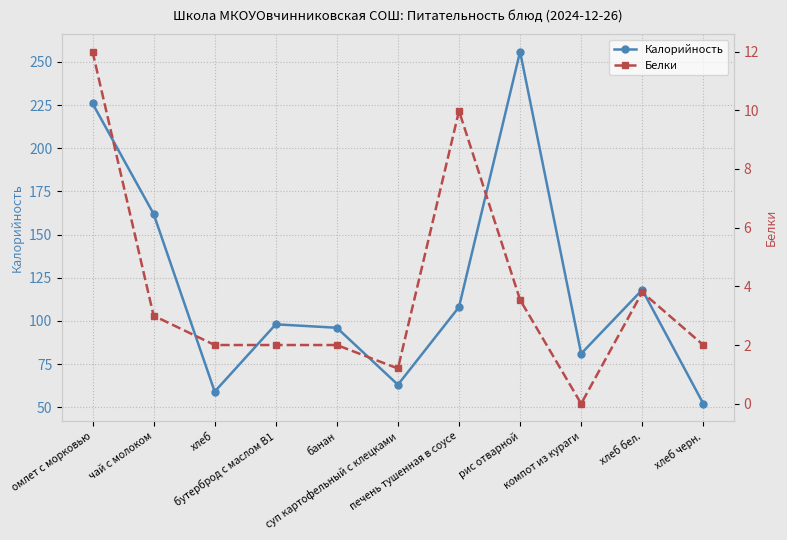

True or false: Калорийность and Белки cross at least once.

False